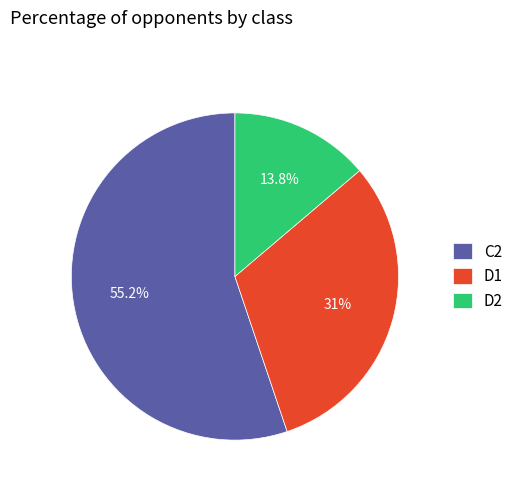

Is it true that D2 is 22% of the pie?

False